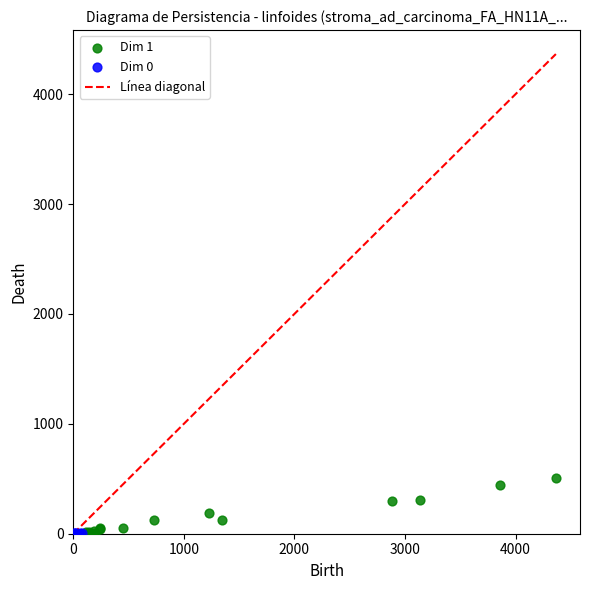

Which series reaches the maximum Y coordinate?

Dim 1